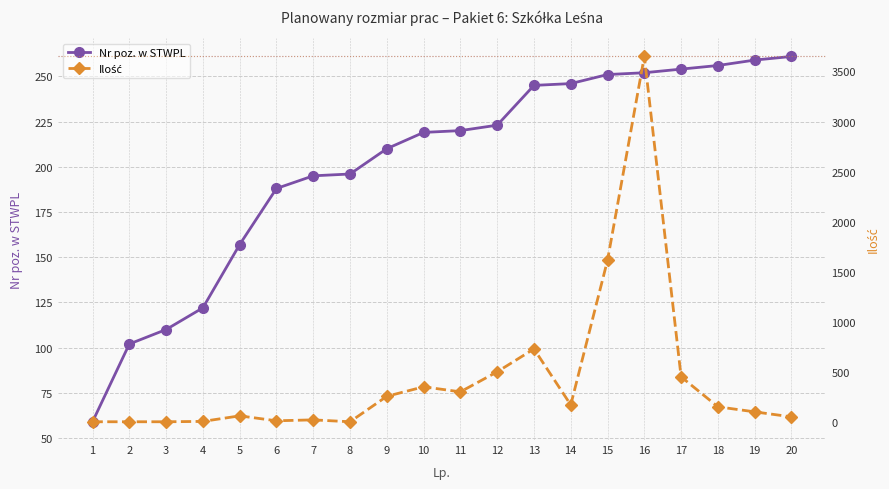

At 11, list the series in order from smallest to largest.

Nr poz. w STWPL, Ilość